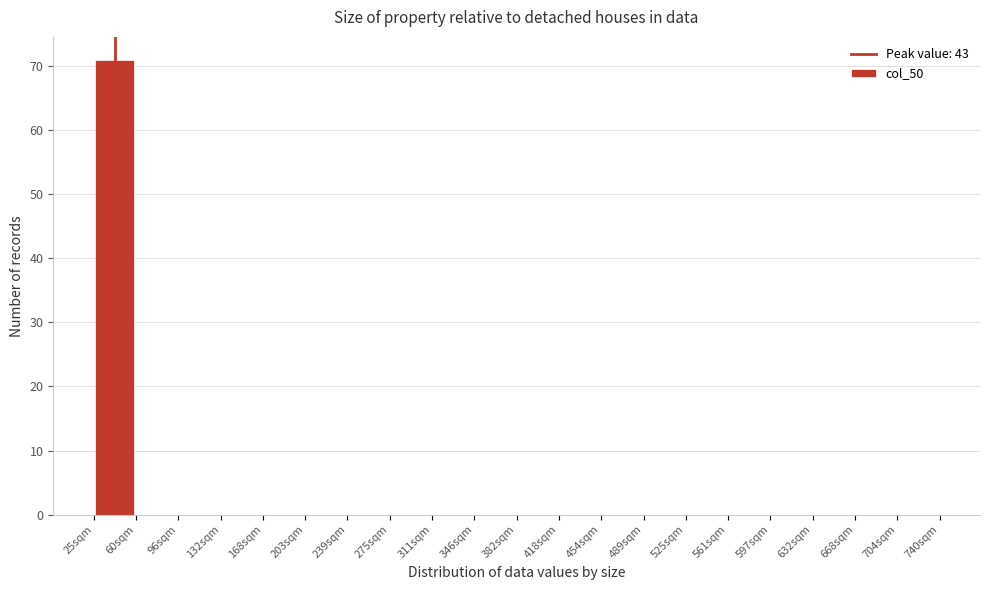

What is the height of the bar covering 25 to 60 on the x-axis? Neither the bar edges nor the heights are printed on the chart, so give them approximately, as read against the axes.

71